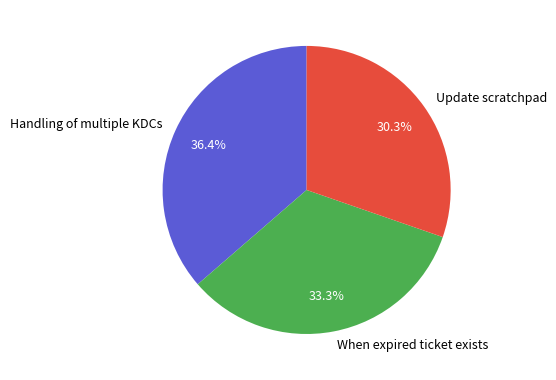

Count the number of slices in the pie.

3